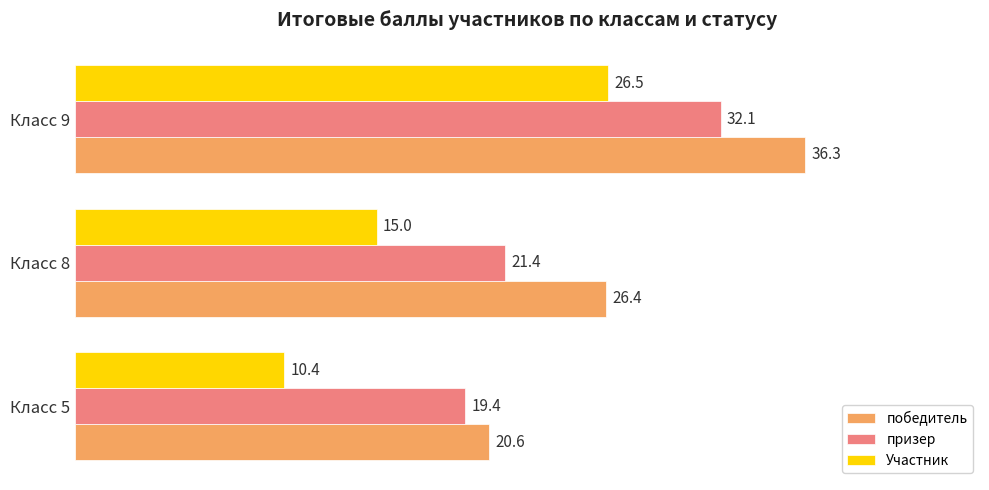

What is the difference between the highest and lowest values at Класс 8?

11.4